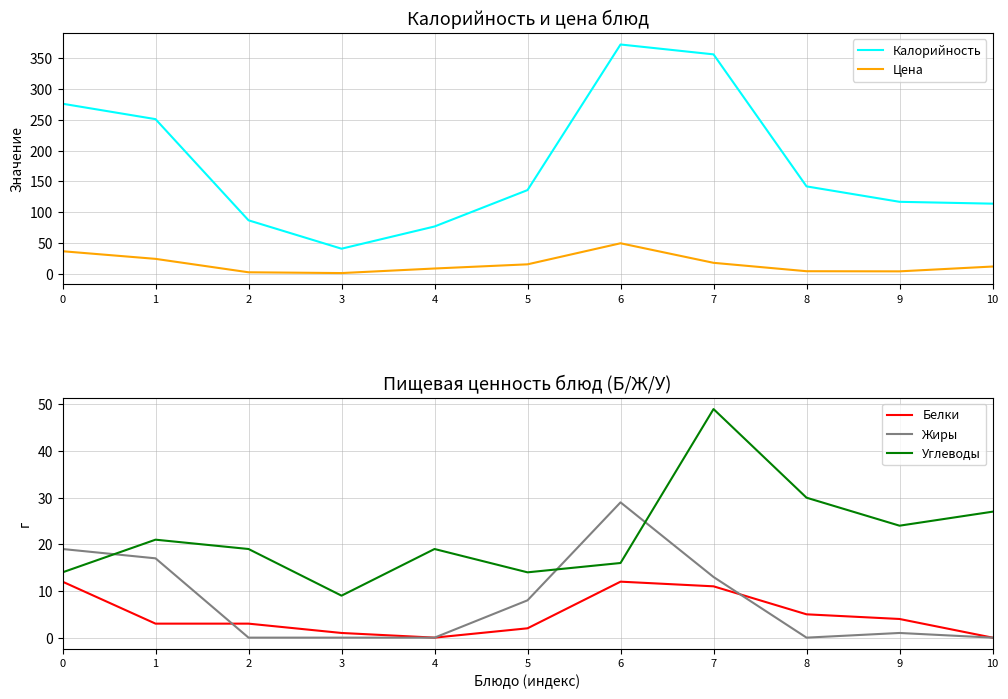

Reading right to left, transcribe all the data shown in this chart.

Калорийность: 114.0	117.0	142.0	356.0	372.0	136.0	77.0	41.0	87.0	251.0	276.0
Цена: 12.1	4.3	4.5	18.1	49.8	15.7	8.9	1.5	2.8	24.5	36.9
Белки: 0.0	4.0	5.0	11.0	12.0	2.0	0.0	1.0	3.0	3.0	12.0
Жиры: 0.0	1.0	0.0	13.0	29.0	8.0	0.0	0.0	0.0	17.0	19.0
Углеводы: 27.0	24.0	30.0	49.0	16.0	14.0	19.0	9.0	19.0	21.0	14.0